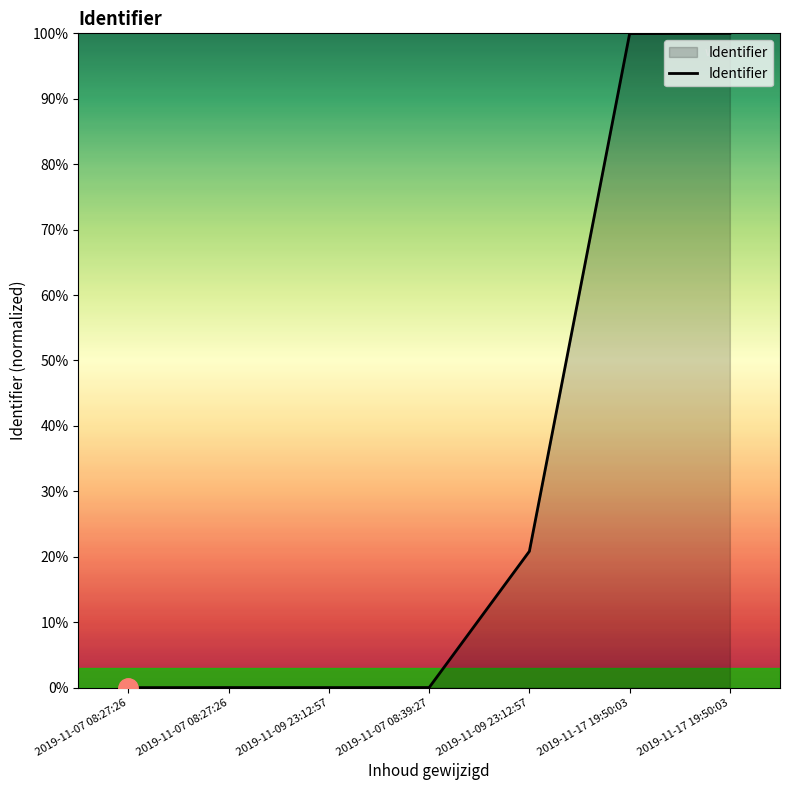

What is the change in value from 2019-11-07 08:27:26 to 2019-11-17 19:50:03?

+100.0